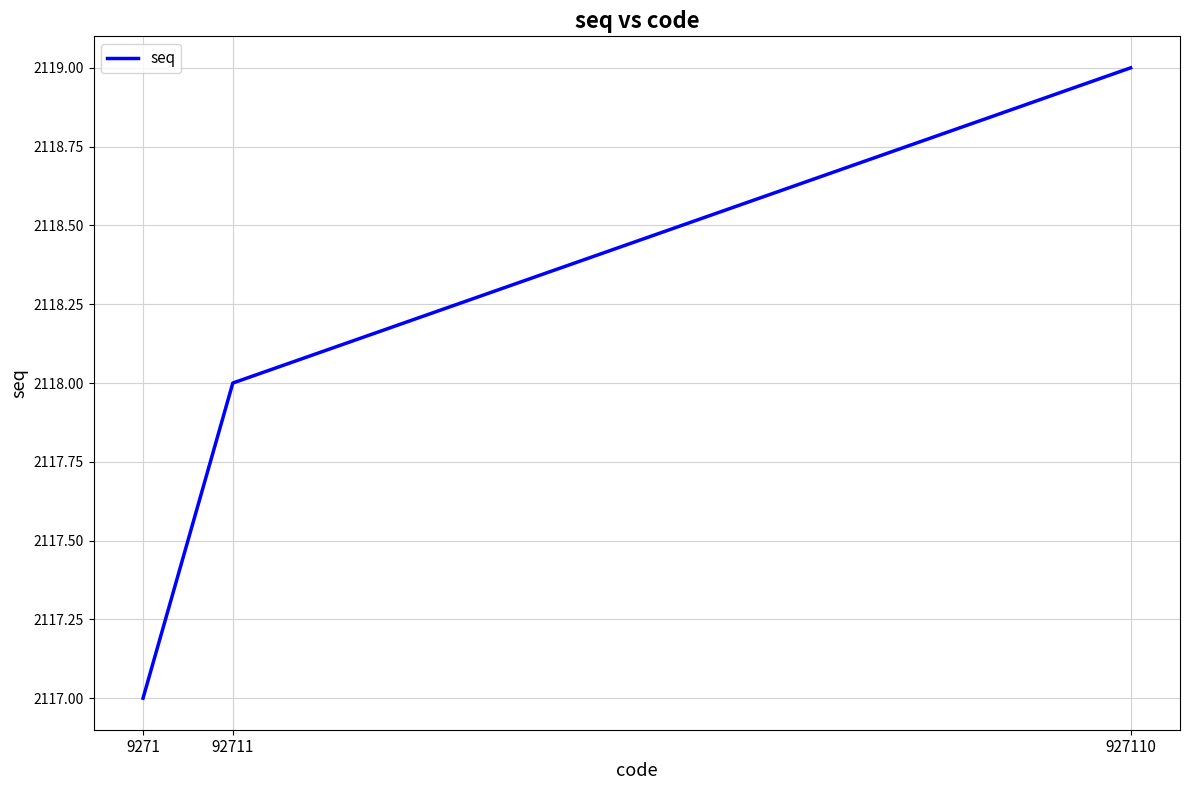

Reading left to right, what are all the values shown in this chart?

9271=2117	92711=2118	927110=2119